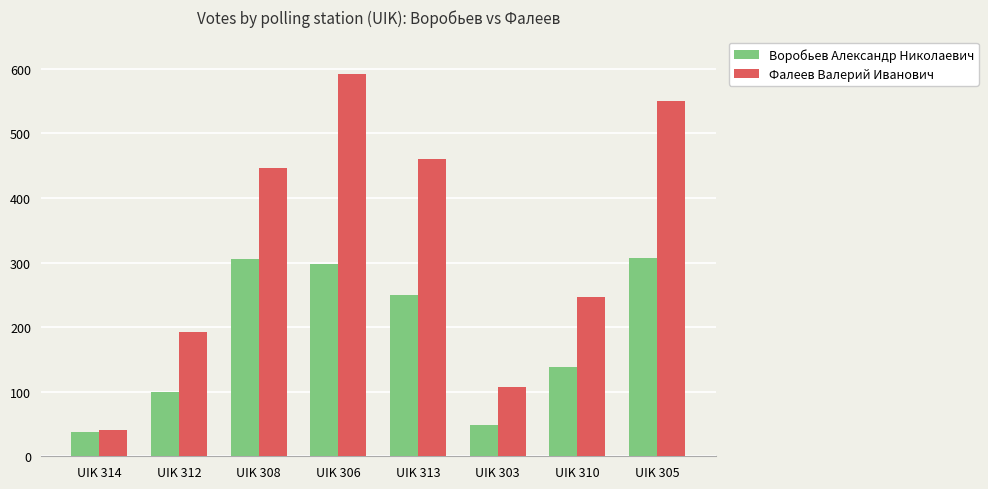

Rank the series by their maximum value, from lowest to highest.

Воробьев Александр Николаевич, Фалеев Валерий Иванович